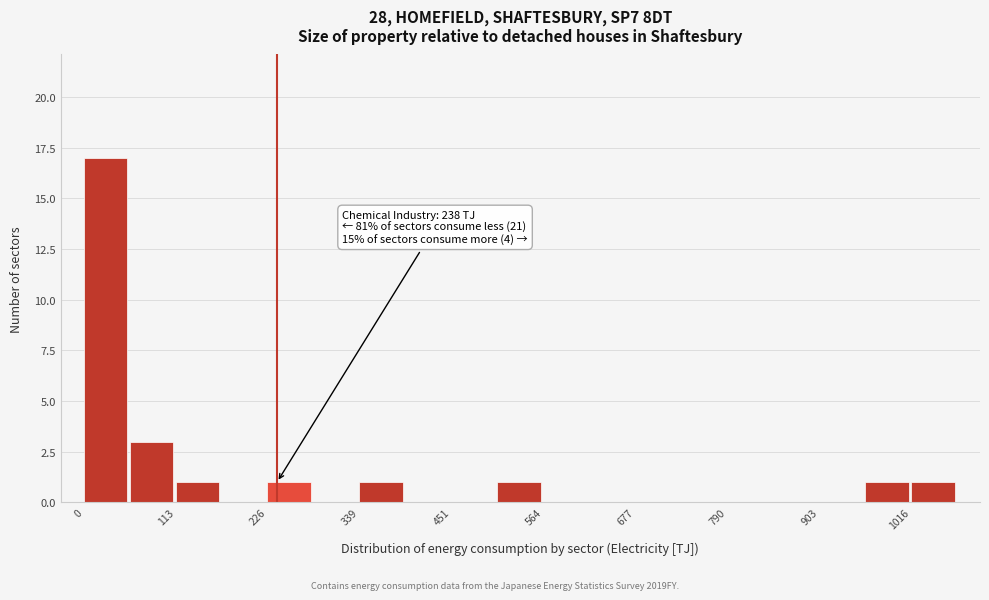

Read against the x-axis, roughly where is the centre of the tallest bar?

20